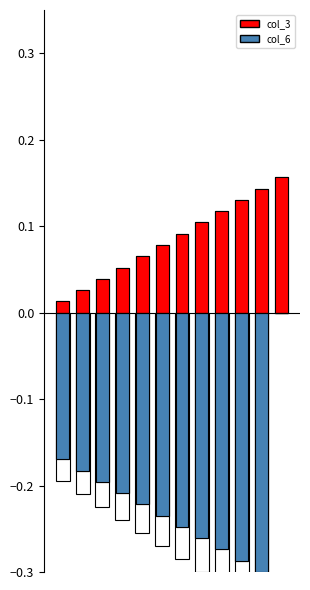

List the series in order of their peak value, highest first.

col_3, col_6